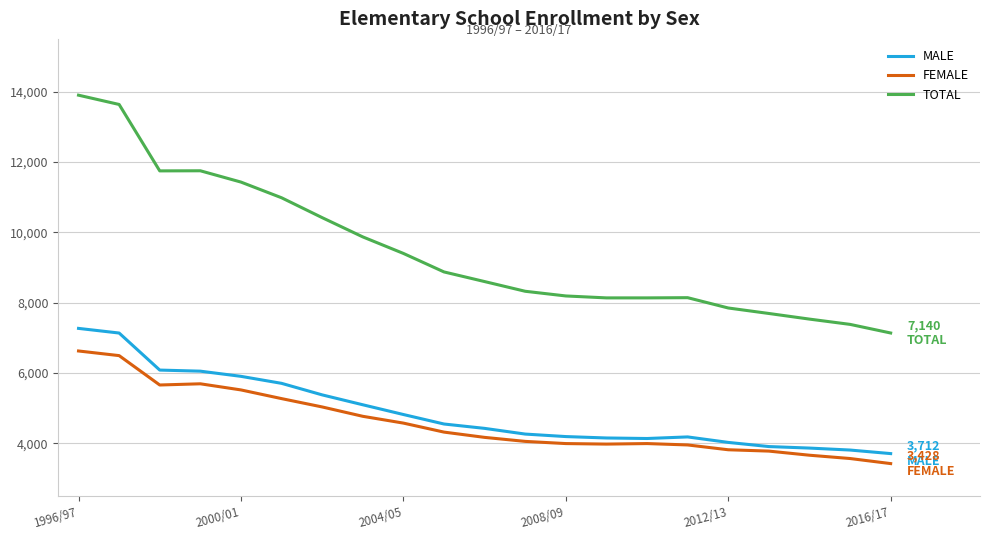

Rank the series by their maximum value, from highest to lowest.

TOTAL, MALE, FEMALE